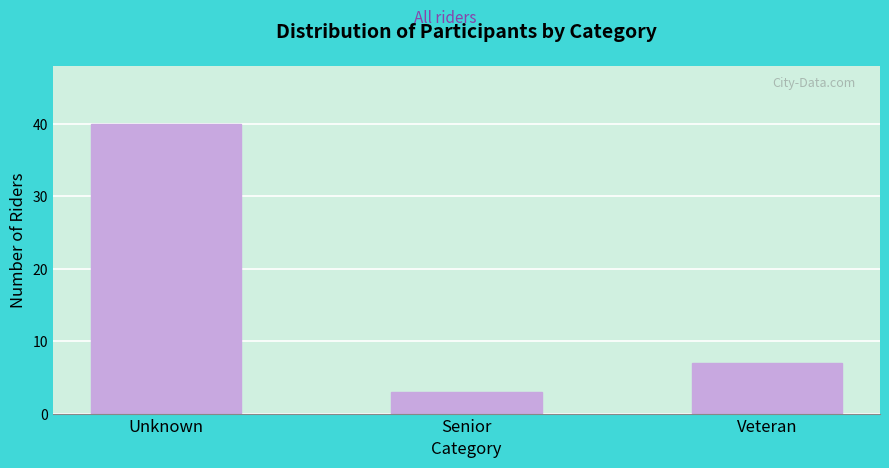

Reading right to left, extract all data points from this chart.

7	3	40